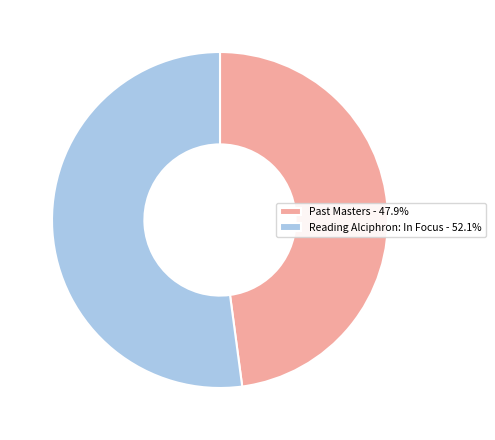

Approximately how many times larger is the value at Reading Alciphron: In Focus - 52.1% compared to Past Masters - 47.9%?

1.1